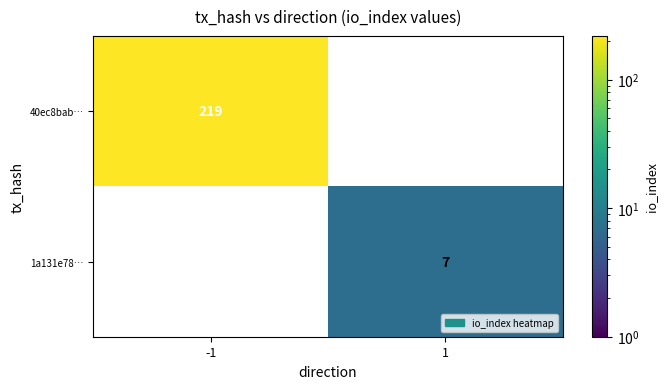

Rank the categories by 1a131e78… value from highest to lowest.

1, -1